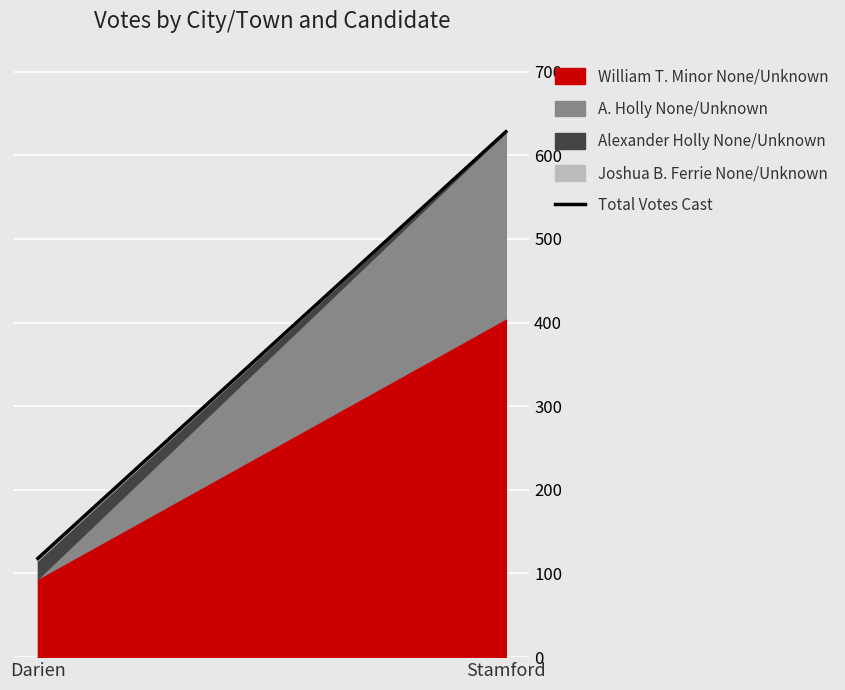

How many lines are shown in the chart?

4